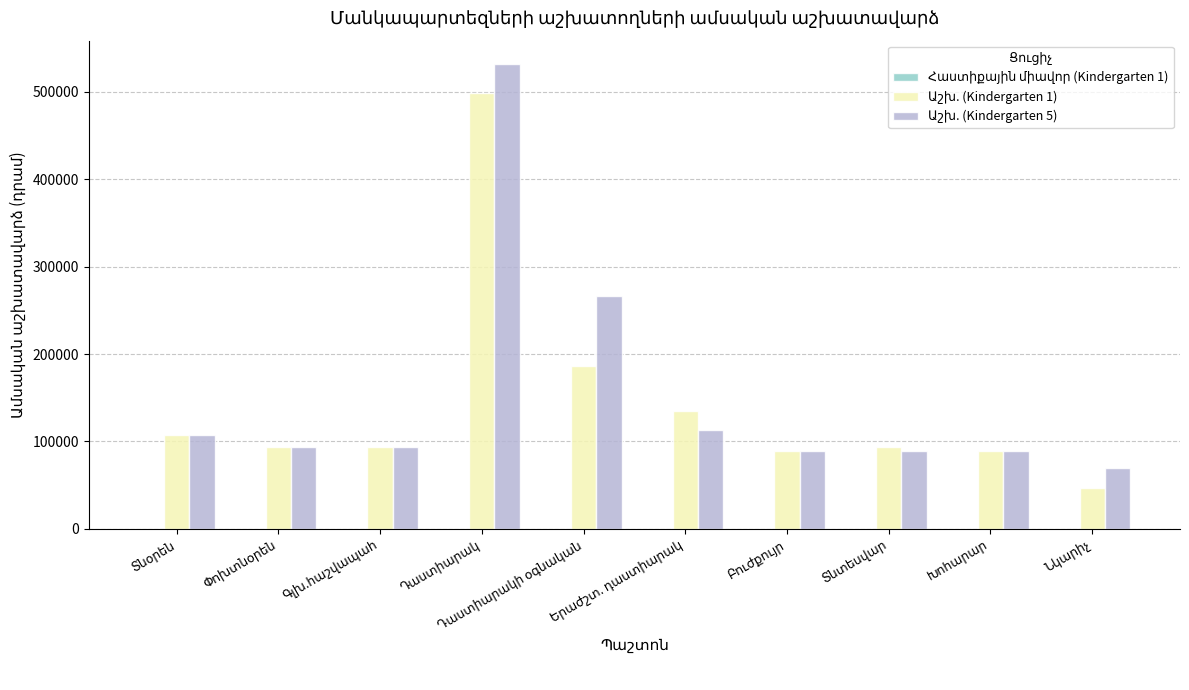

Count the number of categories in the chart.

10